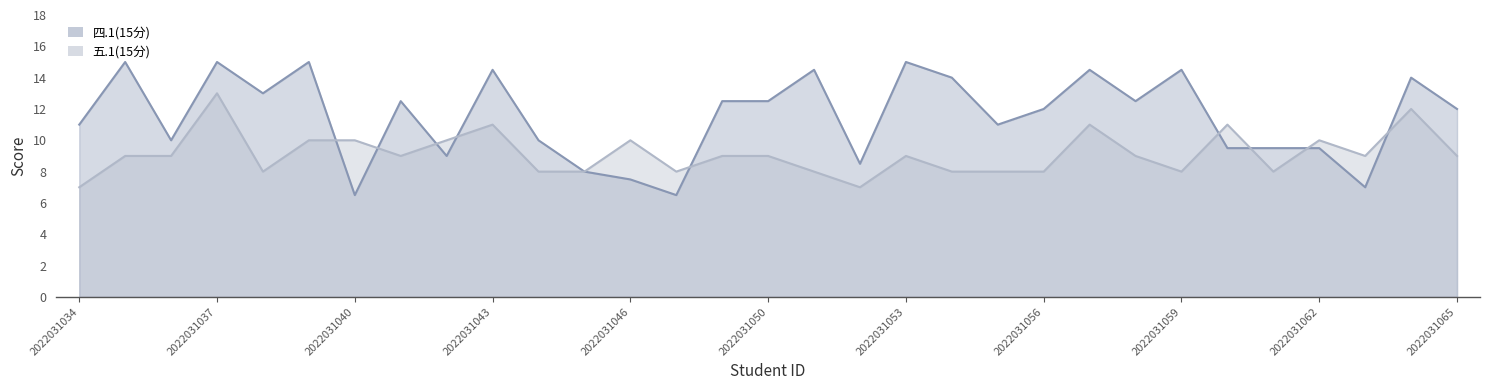

At which label does 四.1(15分) first exceed 12?

2022031035